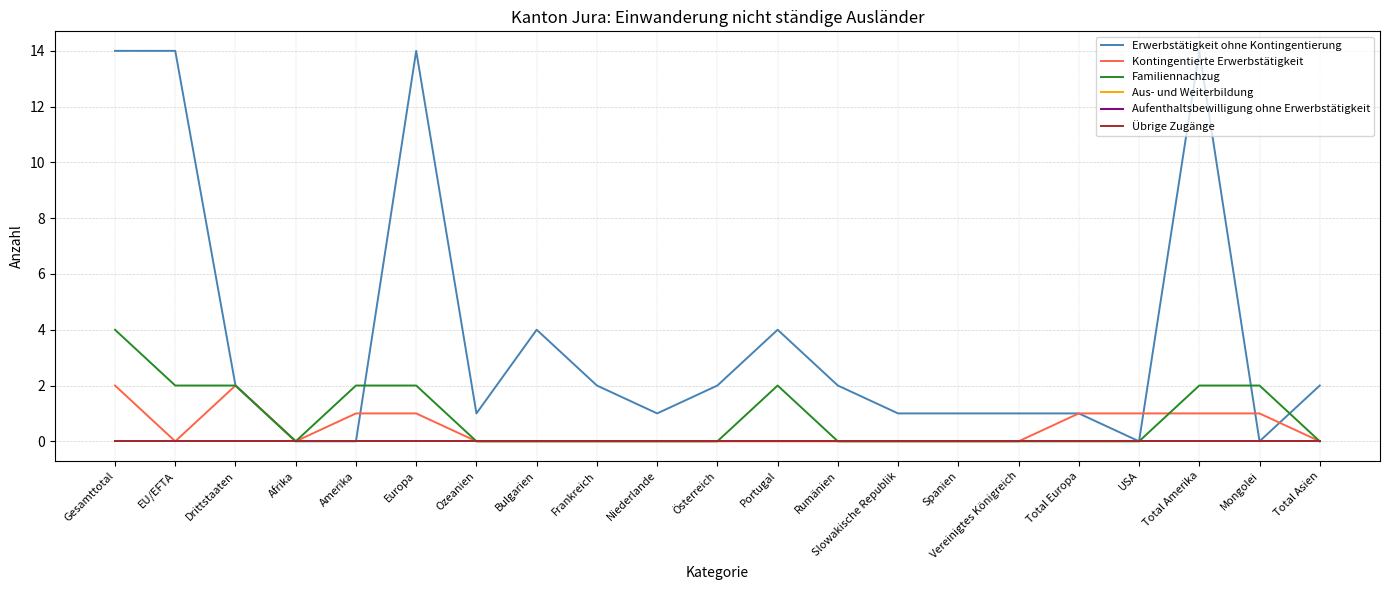

List the series in order of their peak value, lowest first.

Aus- und Weiterbildung, Aufenthaltsbewilligung ohne Erwerbstätigkeit, Übrige Zugänge, Kontingentierte Erwerbstätigkeit, Familiennachzug, Erwerbstätigkeit ohne Kontingentierung